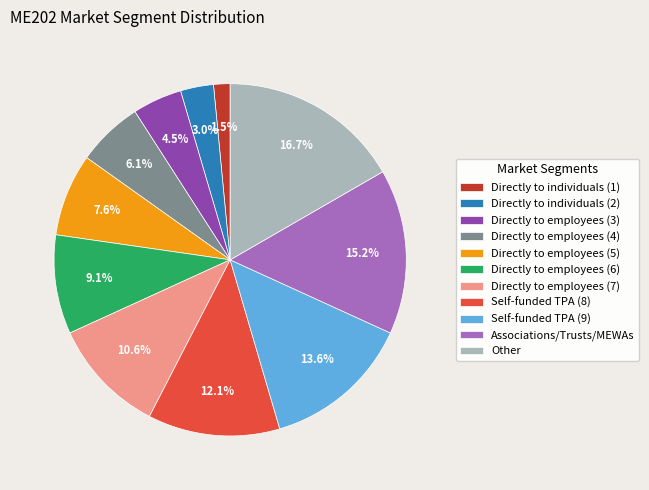

What portion of the pie excludes Directly to individuals (2)?

97.0%